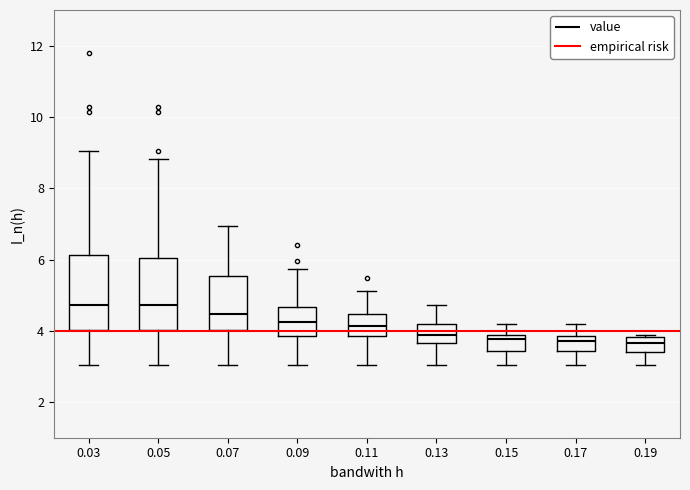

Where does the median line of the box at x = 0.19 sit on the y-axis? The values are not printed on the chart, so give them approximately, as read against the axis.

3.6